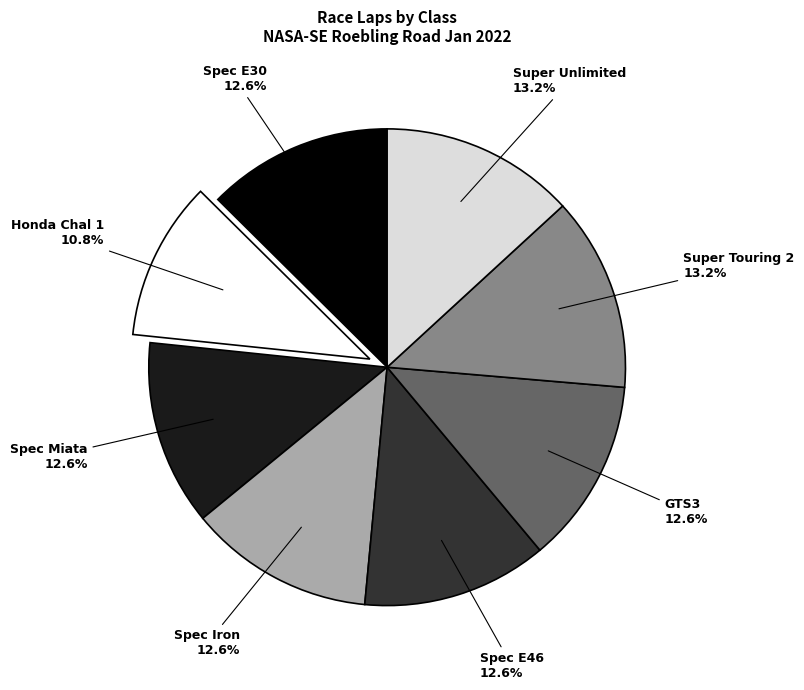

How many segments does this pie chart have?

8